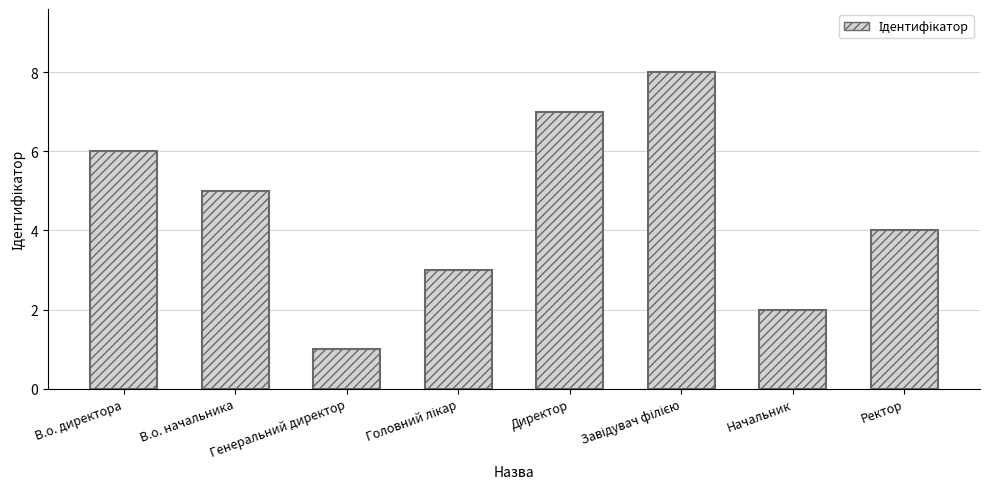

Does the chart contain any negative values?

No